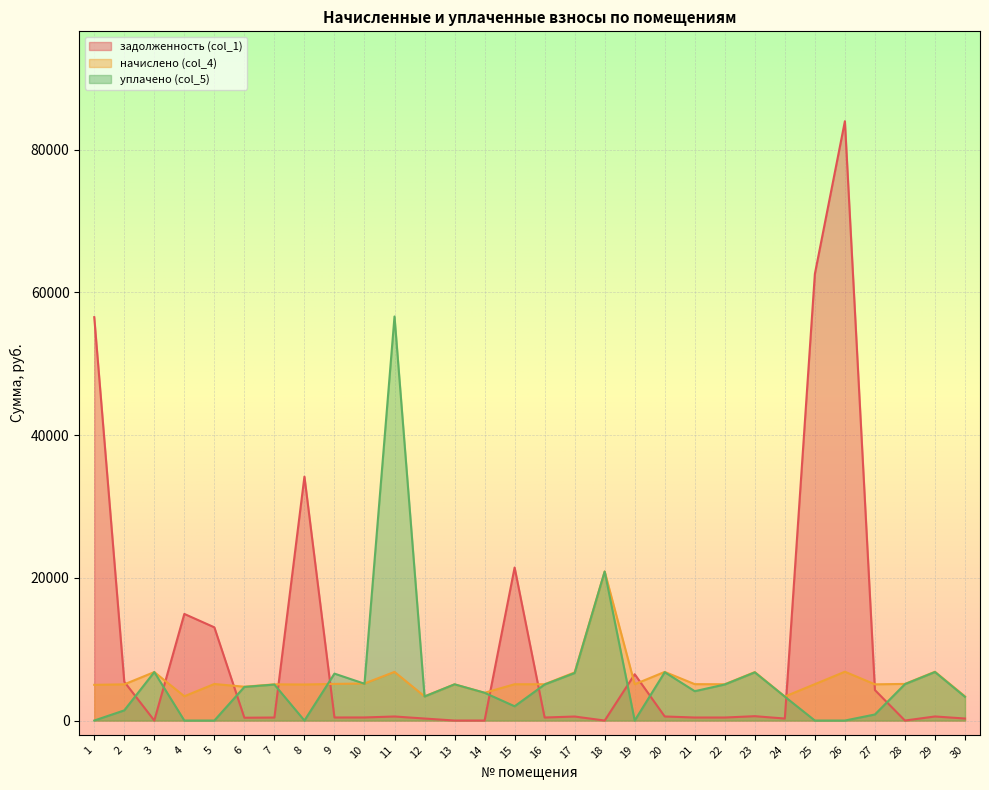

What is the difference between the highest and lowest values at 16?

4662.6